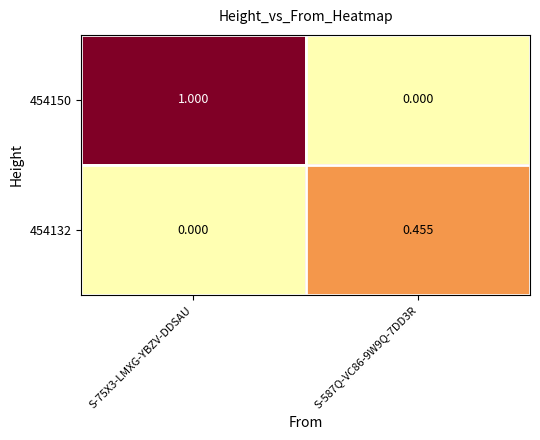

Reading left to right, transcribe all the data shown in this chart.

454150: S-75X3-LMXG-YBZV-DDSAU=1.0	S-587Q-VC86-9W9Q-7DD3R=0.0
454132: S-75X3-LMXG-YBZV-DDSAU=0.0	S-587Q-VC86-9W9Q-7DD3R=0.5